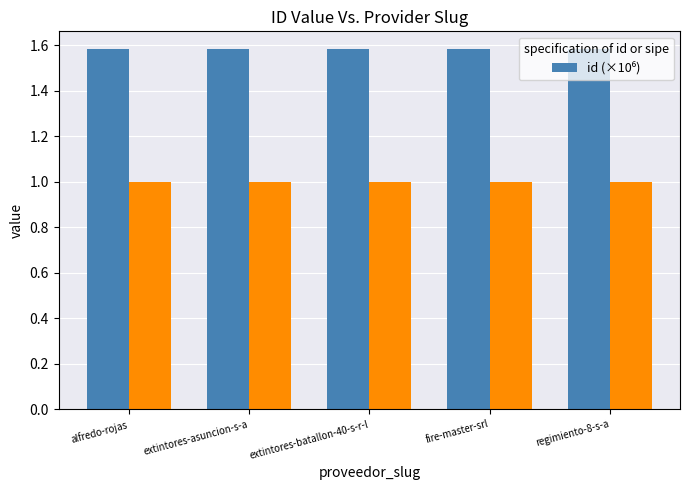

Read the value at regimiento-8-s-a.

1.6